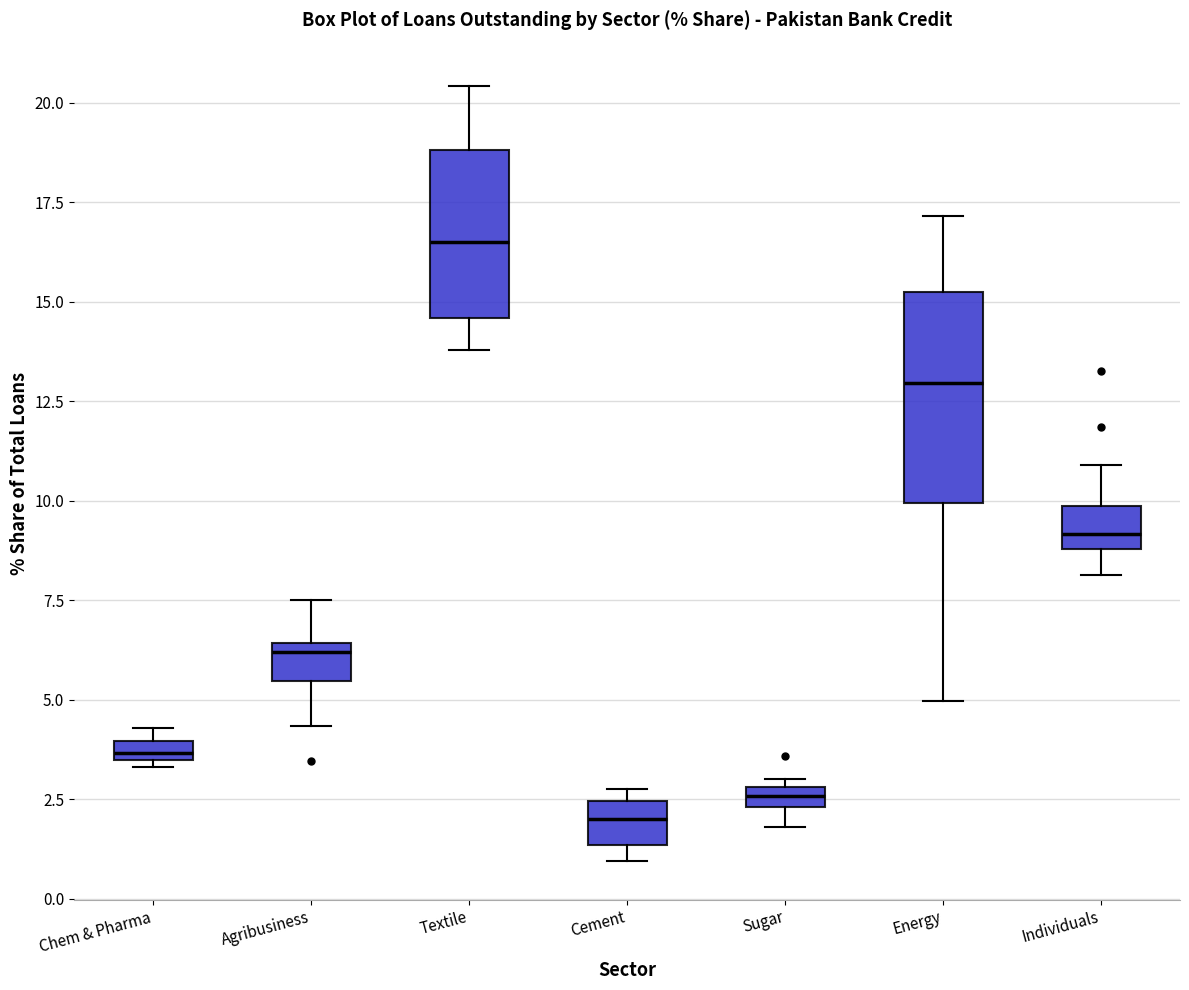

Comparing the boxes themselves (not the whiskers), which one is the tallest?

Energy